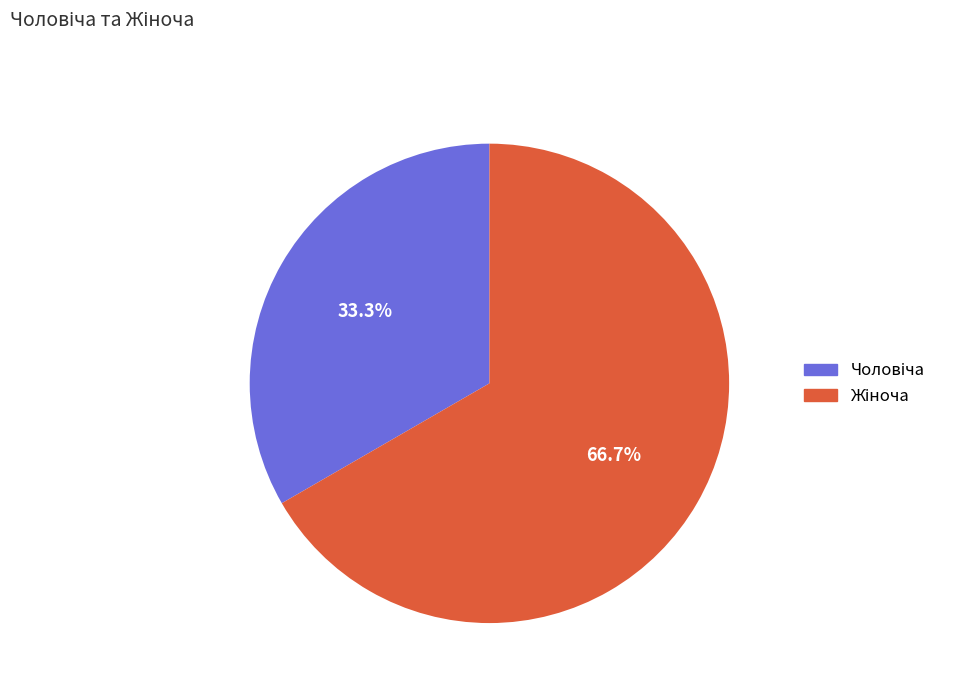

Is there a majority slice in this chart?

Yes